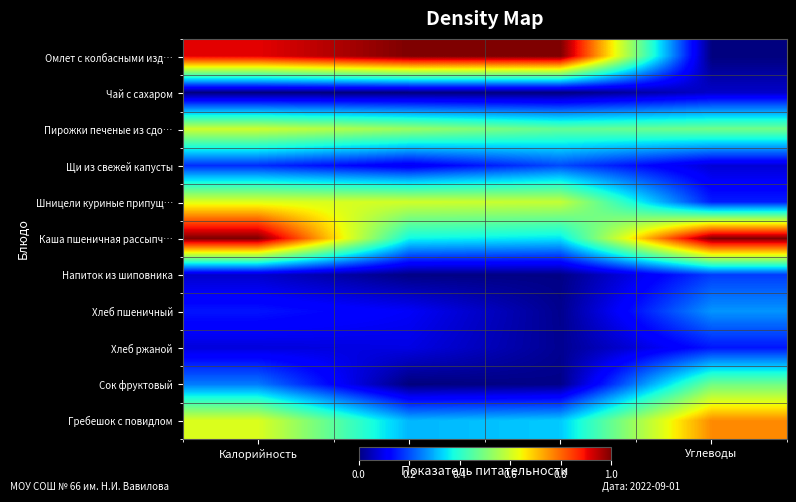

How many series are shown in this chart?

11